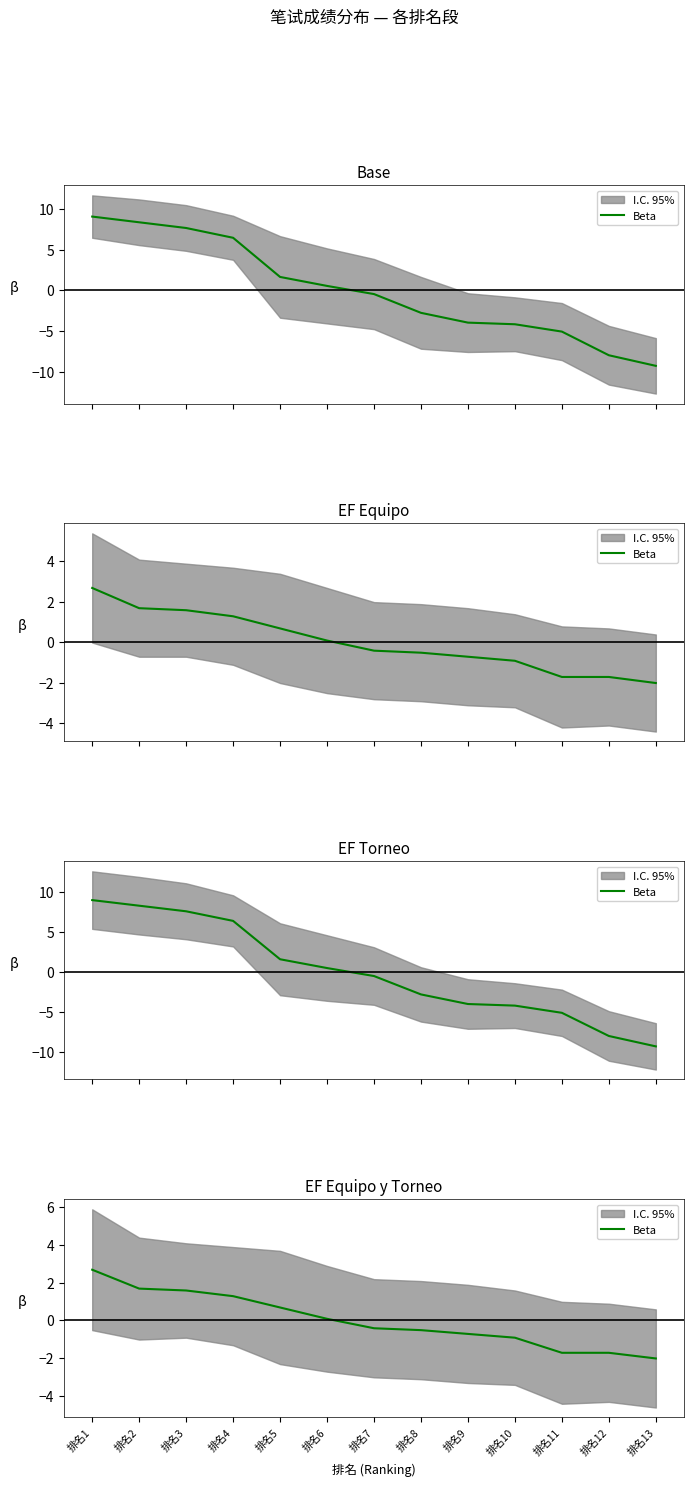

The chart shows a value of 3.7 at 排名1. True or false?

False